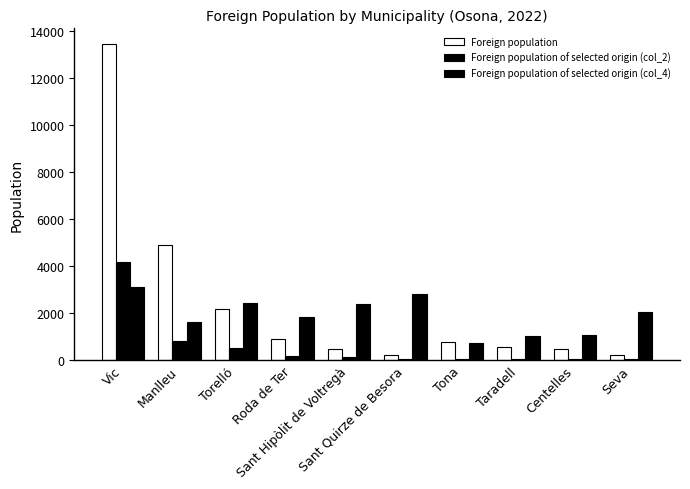

Are the bars horizontal?

No